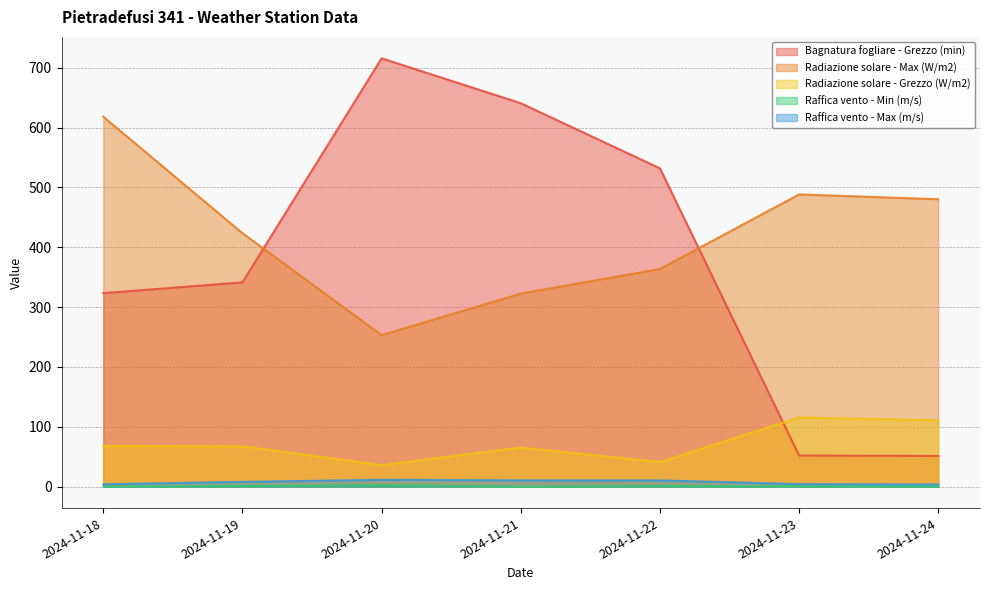

What is the difference between the Bagnatura fogliare - Grezzo (min) values at 2024-11-18 and 2024-11-23?

271.3